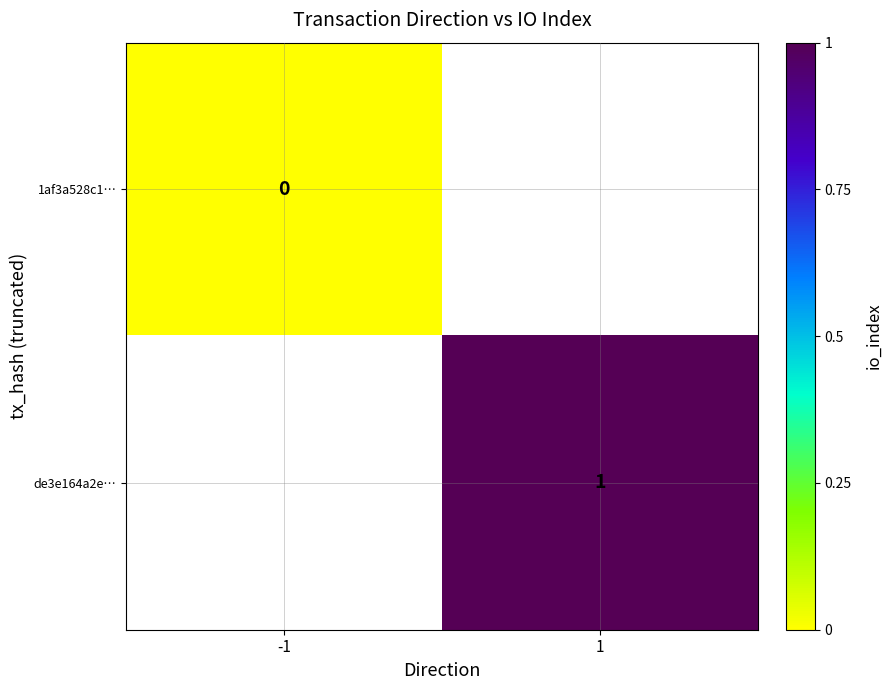

Which has a higher value, -1 or 1?

1